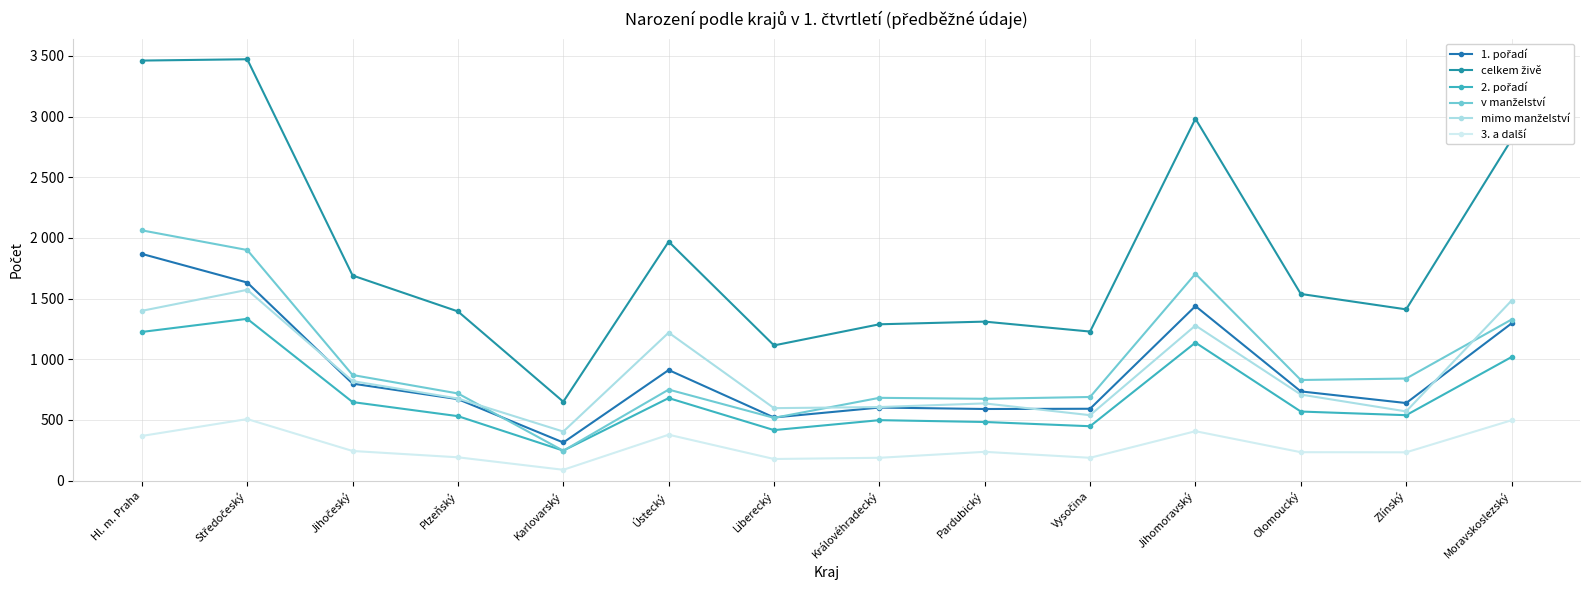

What is the greatest value displayed?

3472